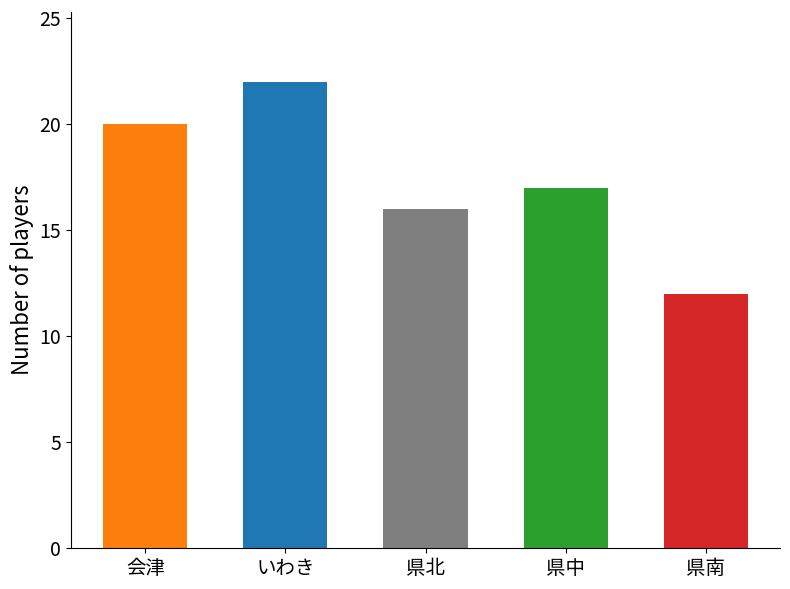

What is the change in value from 県北 to 県南?

-4